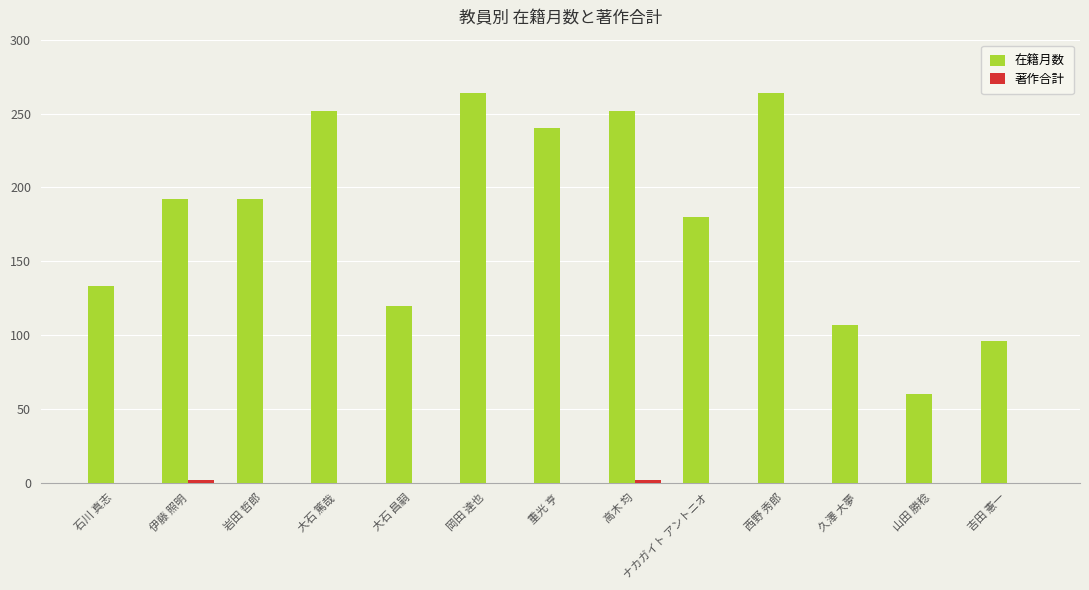

What is the approximate value of 在籍月数 at 岩田 哲郎?

192